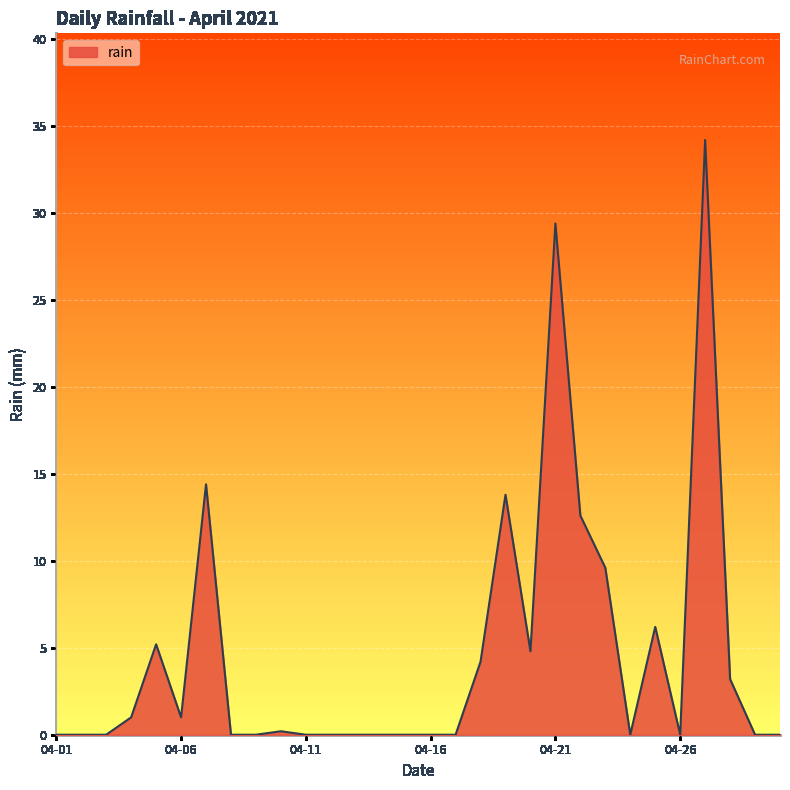

What is the greatest value displayed?

34.2